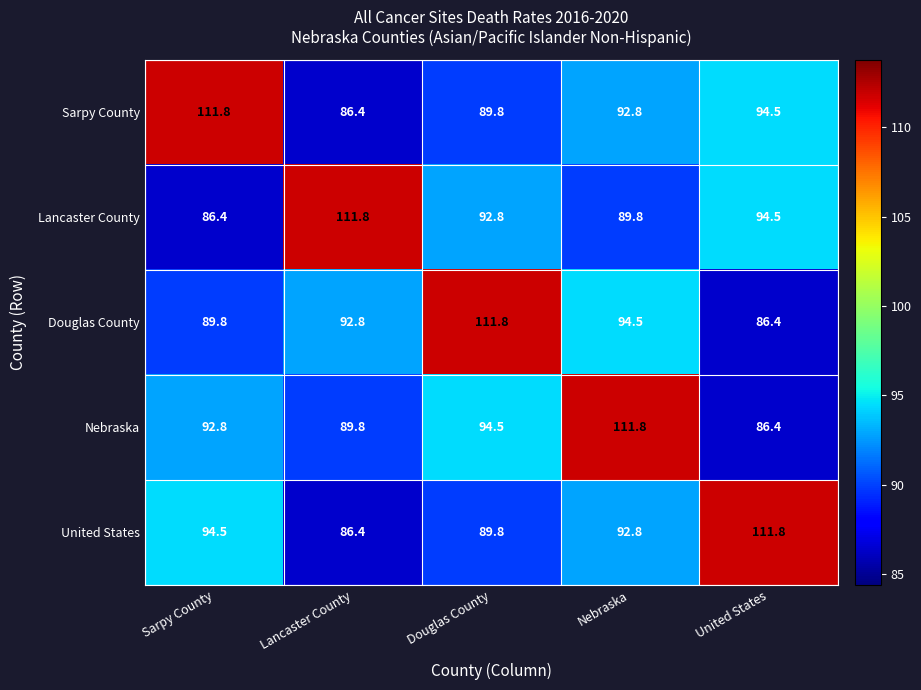

The value of Nebraska at Sarpy County is 92.8. True or false?

True